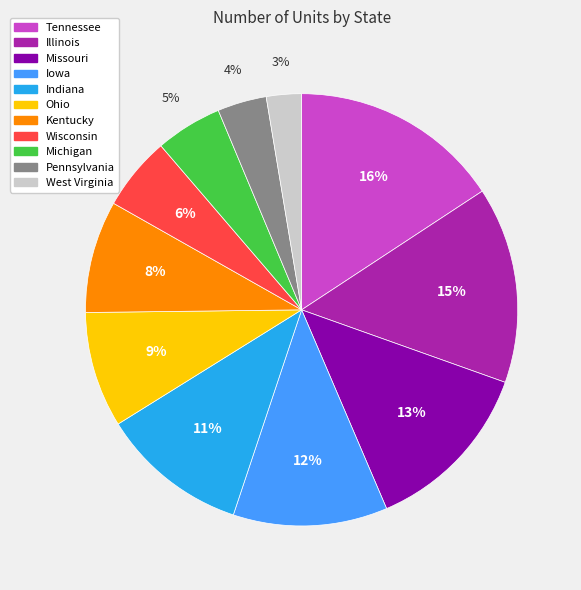

True or false: Illinois accounts for 25% of the total.

False